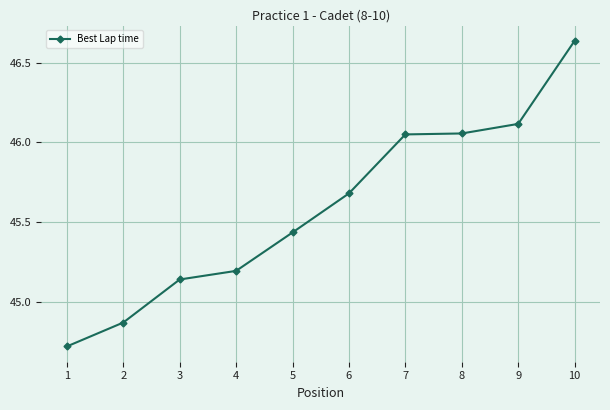

At which category does the chart reach its peak across all series?

10